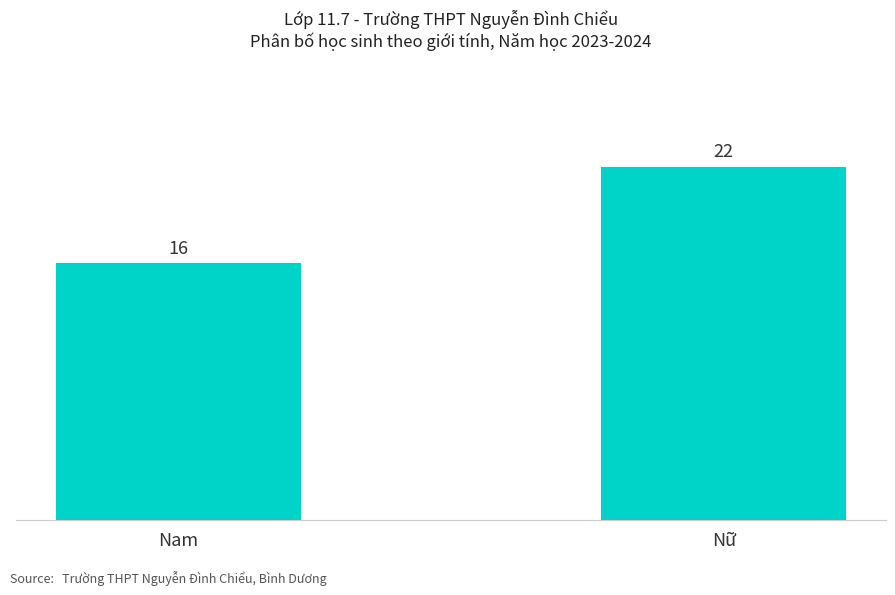

How many bars are there in total?

2